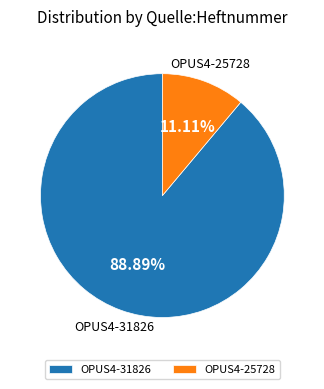

True or false: OPUS4-31826 accounts for 89% of the total.

True